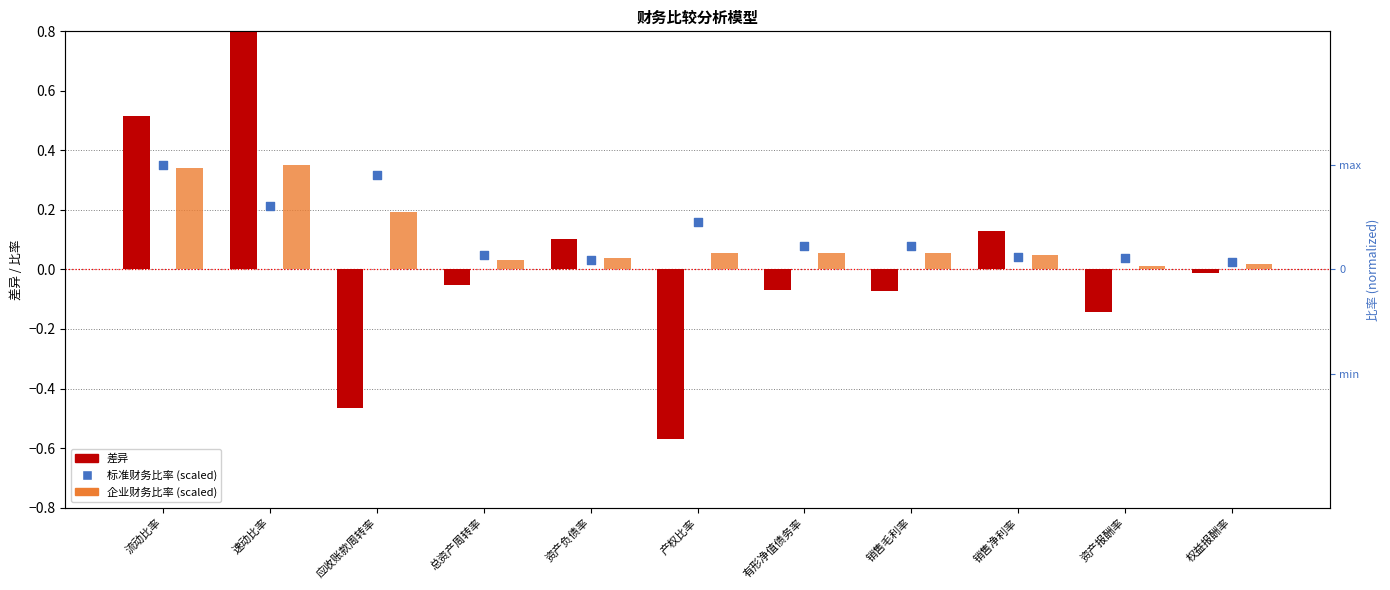

What are all the series names shown in the legend?

差异, 企业财务比率 (scaled), 标准财务比率 (scaled)